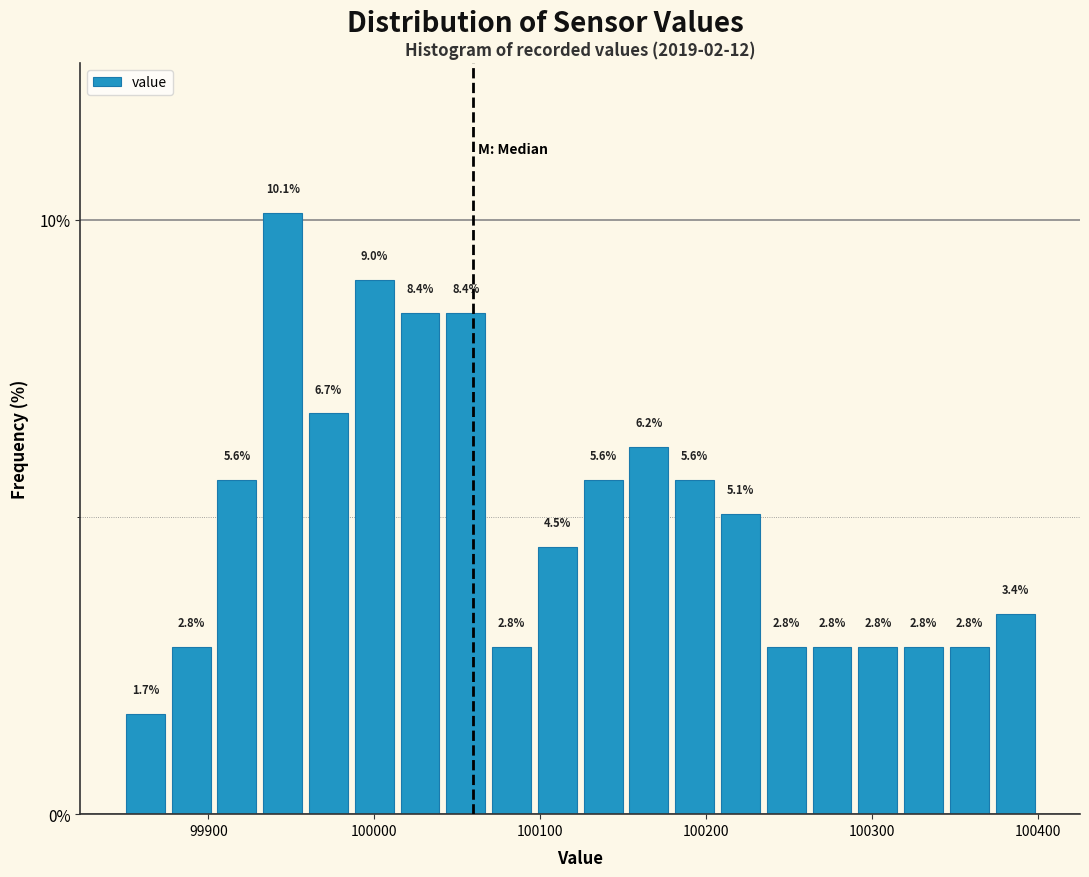

Read against the x-axis, roughly where is the centre of the tallest bar?

99940